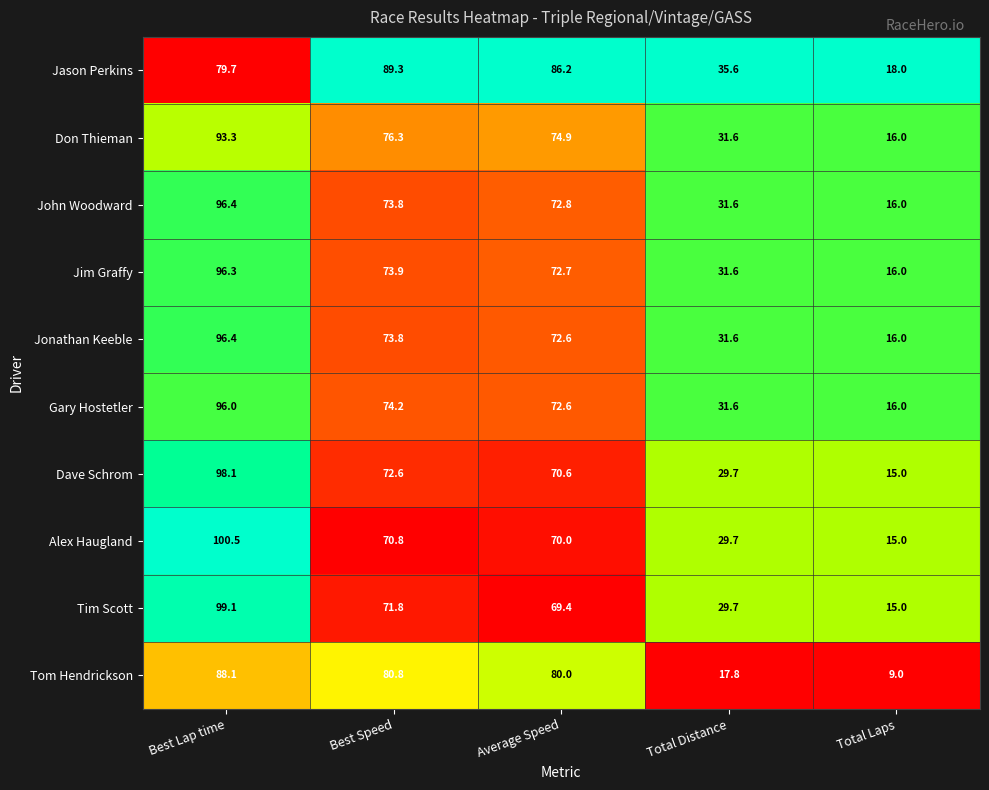

Is the value of Tim Scott at Total Distance greater than the value of Tom Hendrickson at Total Distance?

Yes